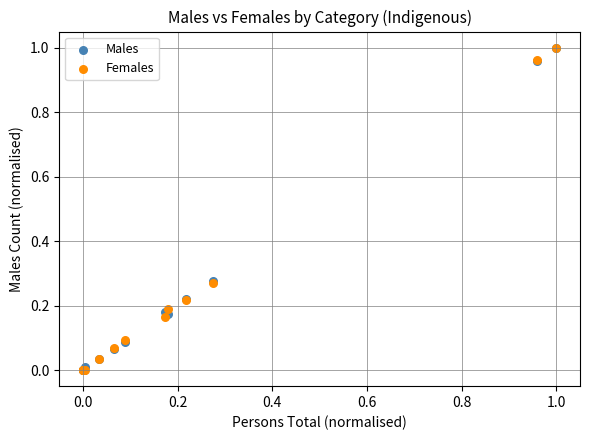

What are all the series names shown in the legend?

Males, Females